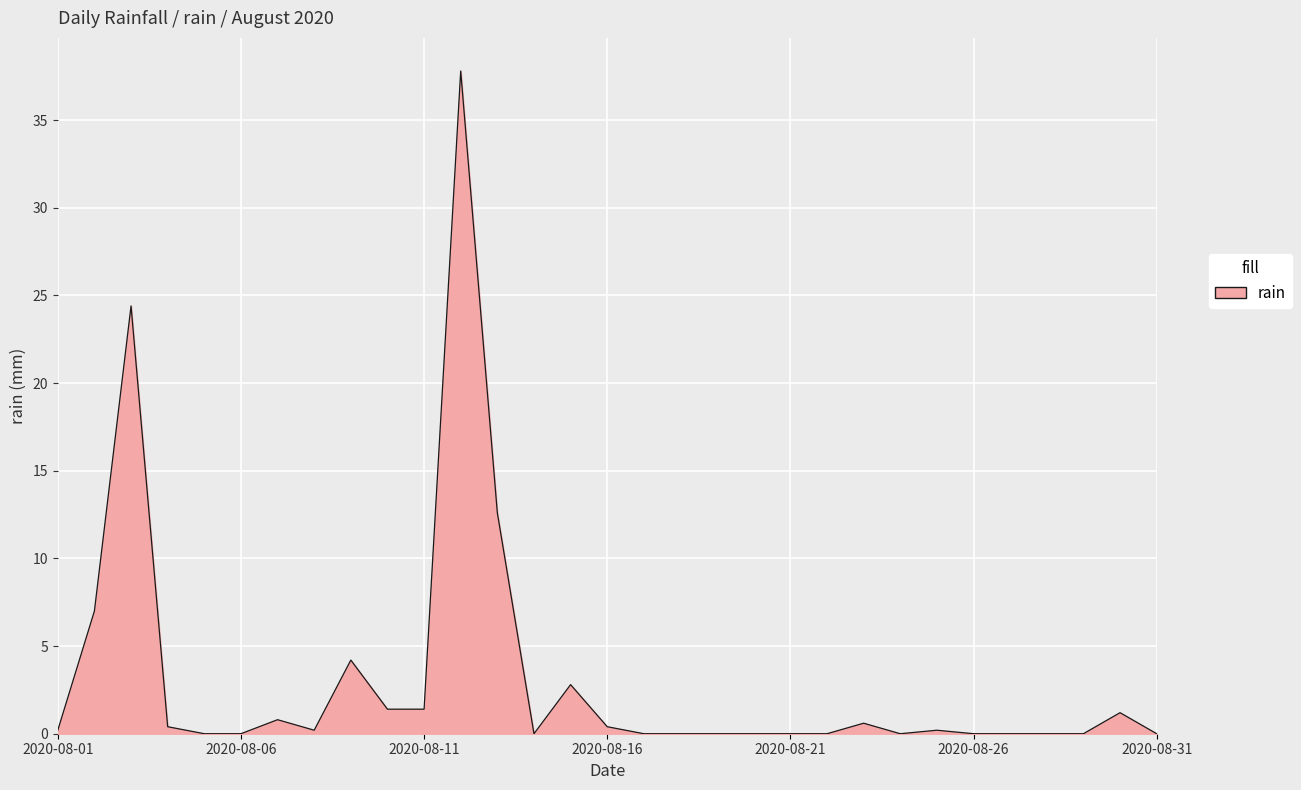

What is the greatest value displayed?

37.8